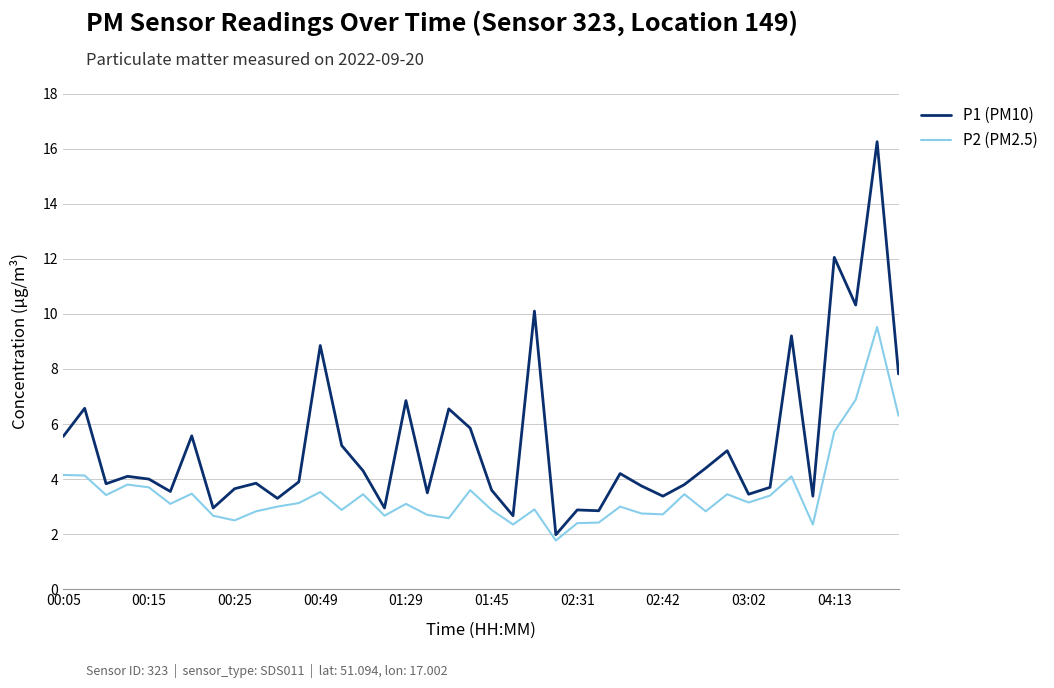

What is the average value of the P2 (PM2.5) series?

3.5